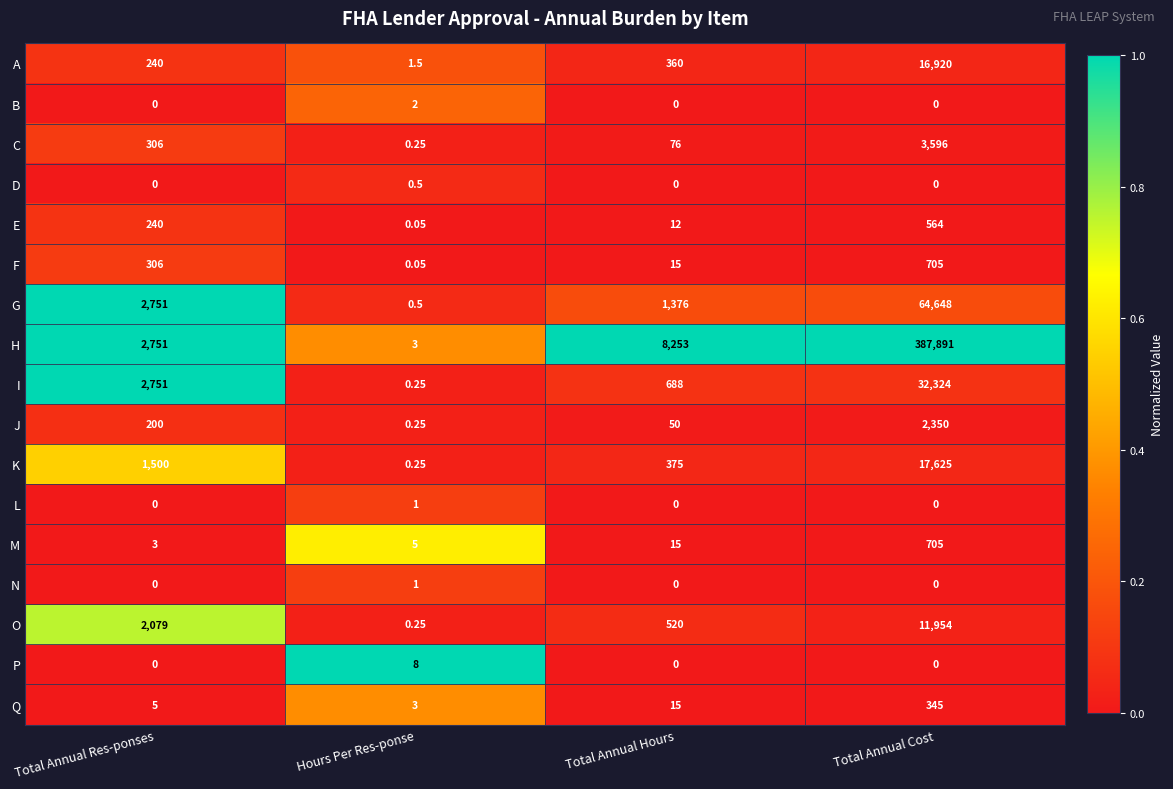

Which series has the largest total across all categories?

H